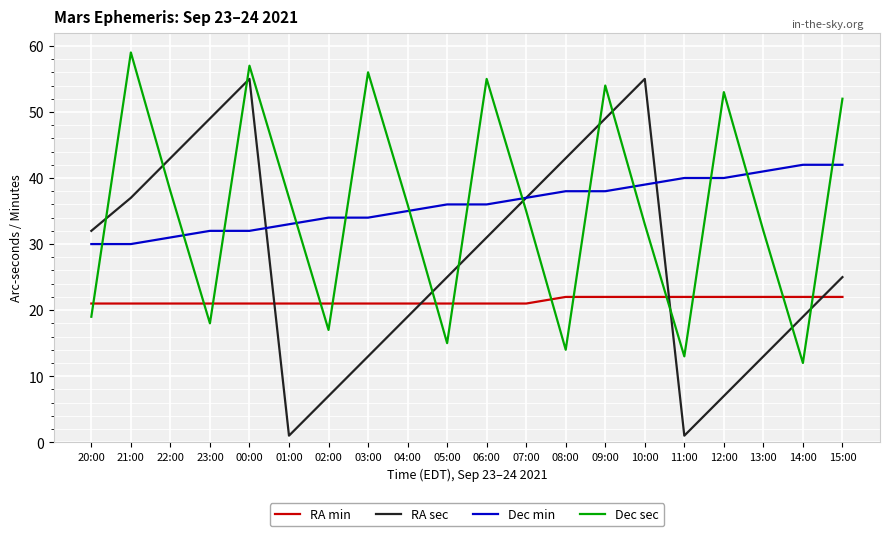

Read the Dec sec value at 20:00, to the nearest 10.

20